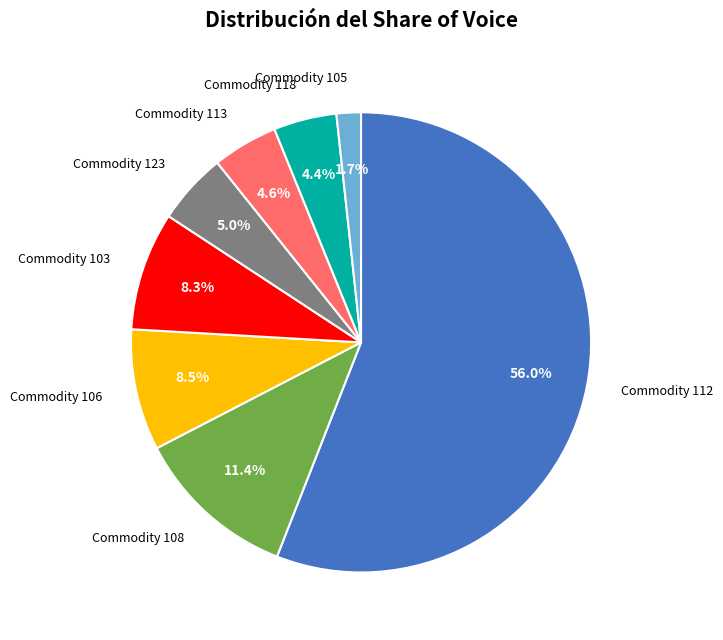

Is there a majority slice in this chart?

Yes